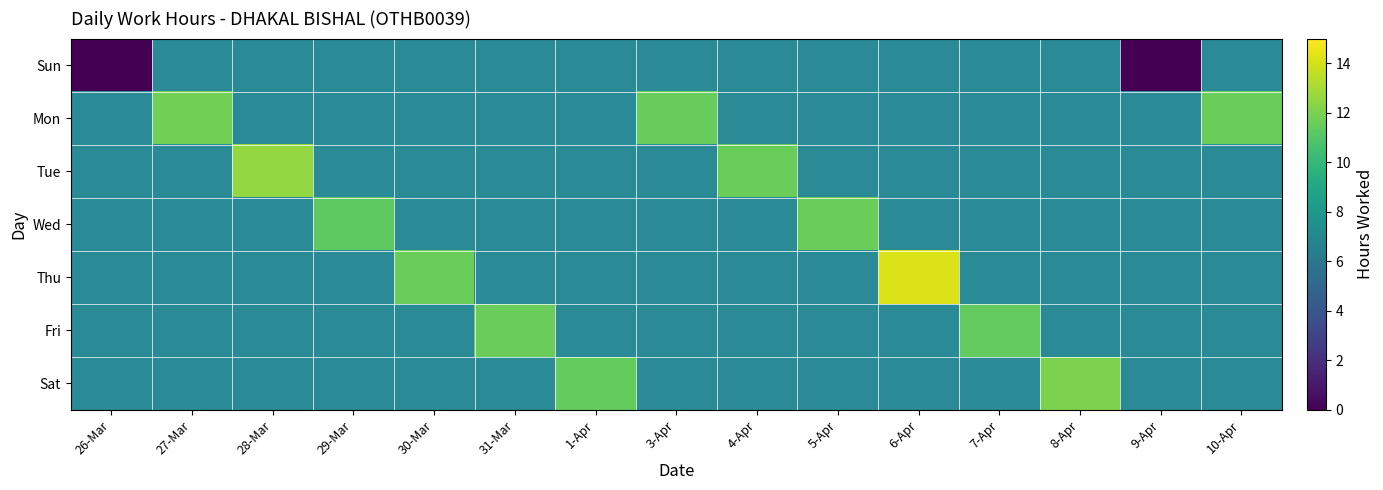

How many series are shown in this chart?

7